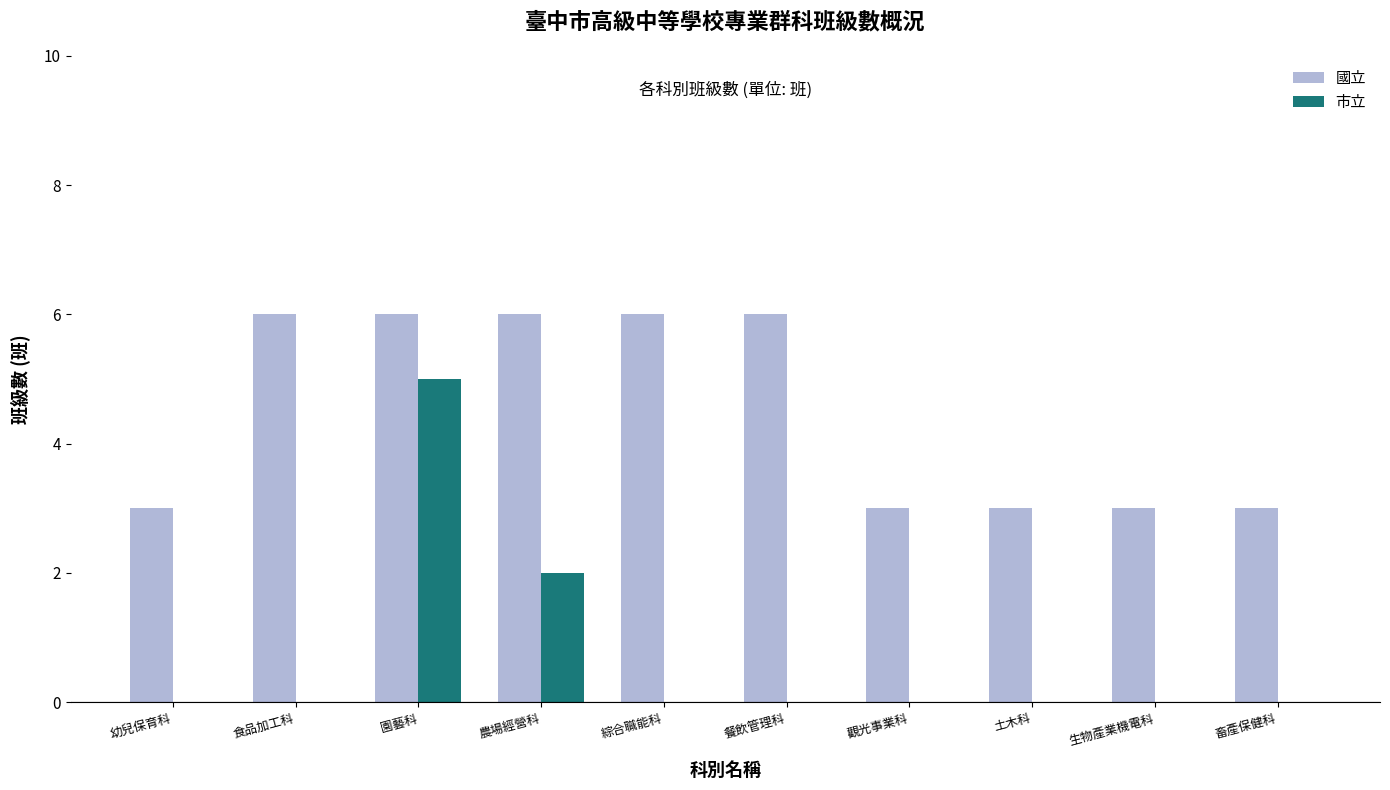

The 國立 series shows 9 at 農場經營科. True or false?

False